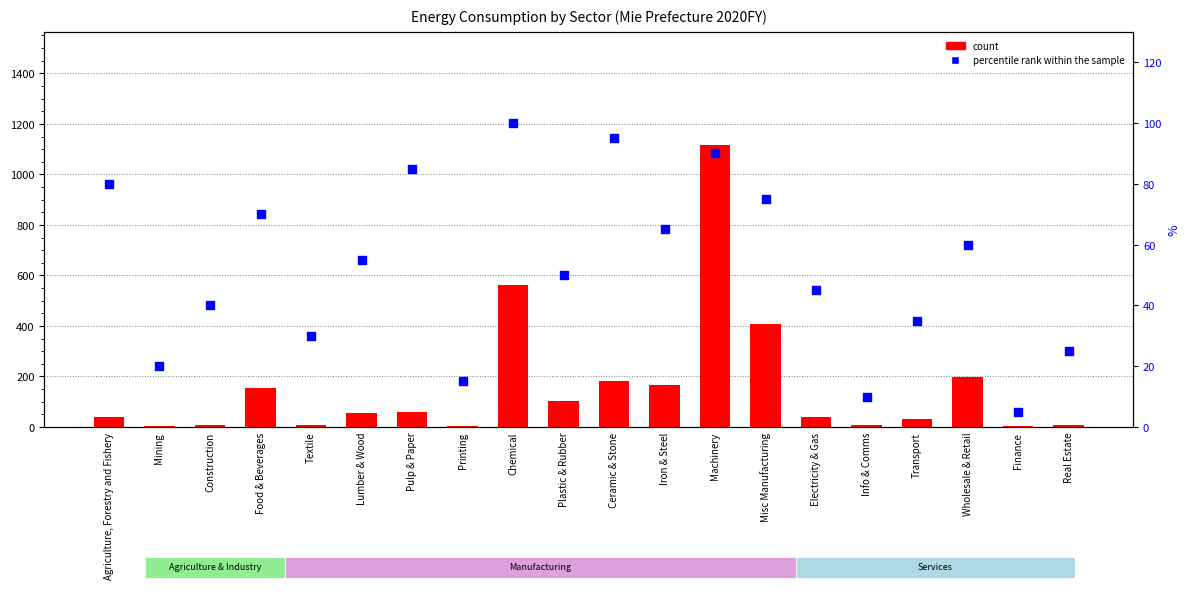

Which series has the largest Y range (max minus min)?

count